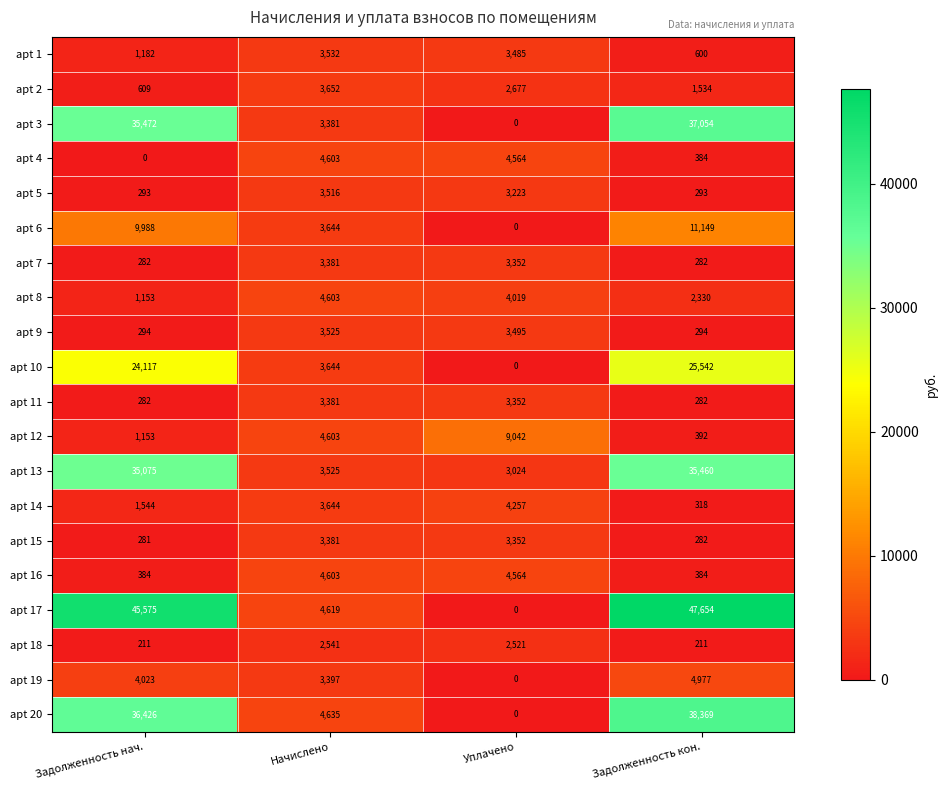

What is the difference between the apt 9 values at Начислено and Задолженность нач.?

3231